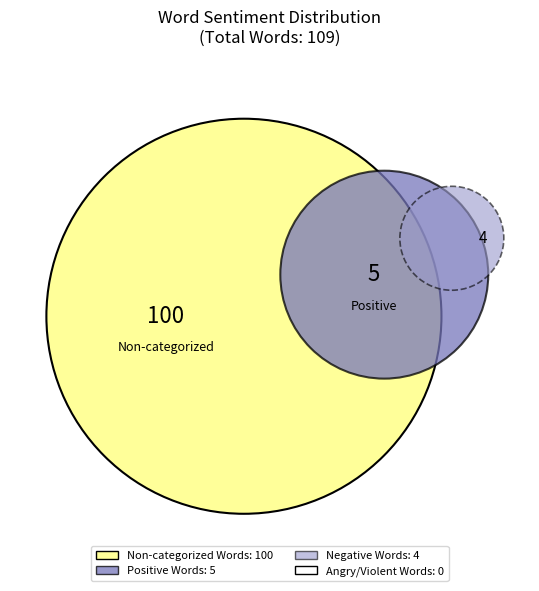

What percentage is the Non-categorized Words slice, to the nearest percent?

92%